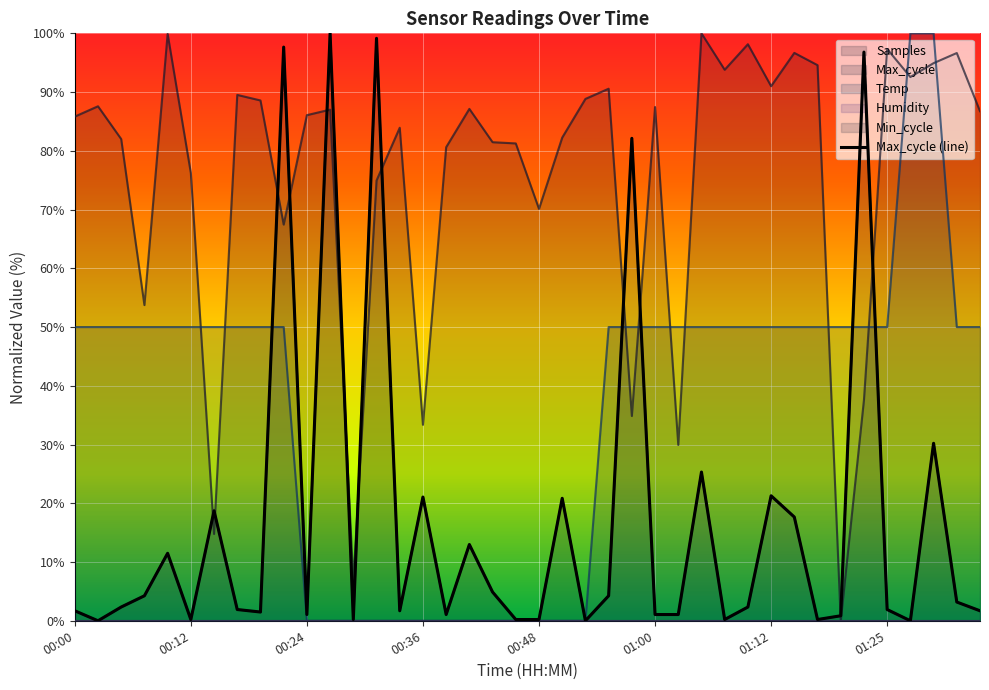

Count the number of categories in the chart.

40